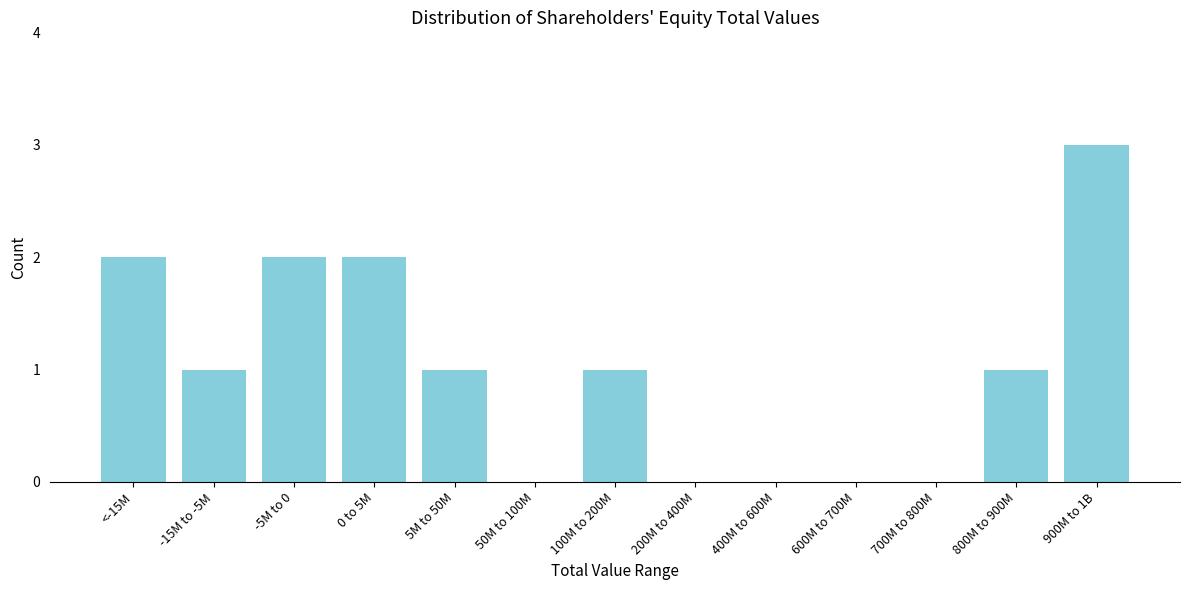

Reading left to right, list all the values displayed in this chart.

<-15M=2	-15M to -5M=1	-5M to 0=2	0 to 5M=2	5M to 50M=1	50M to 100M=0	100M to 200M=1	200M to 400M=0	400M to 600M=0	600M to 700M=0	700M to 800M=0	800M to 900M=1	900M to 1B=3